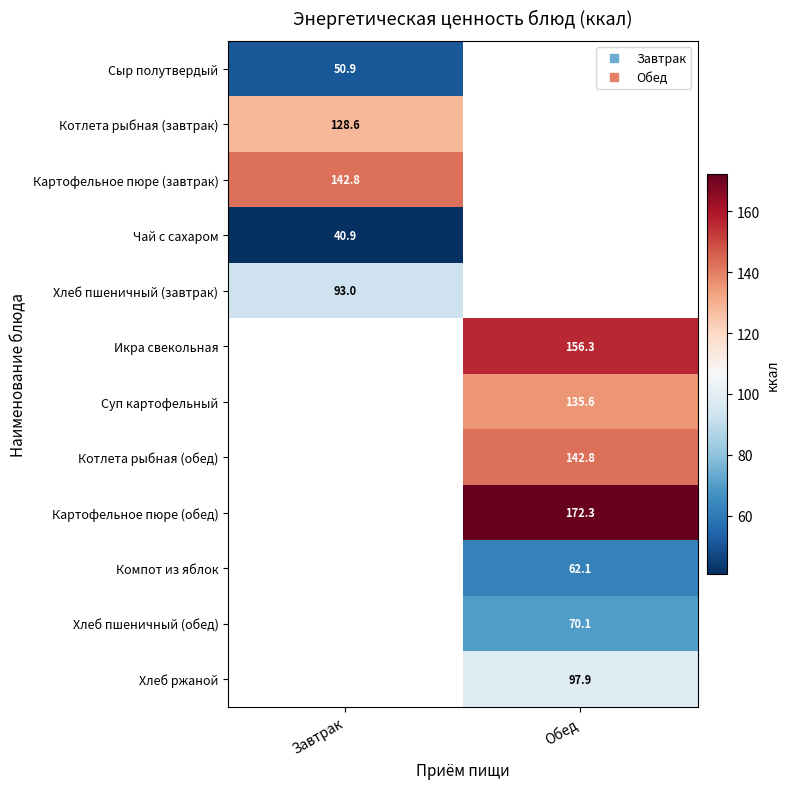

How many data points does each series have?

2